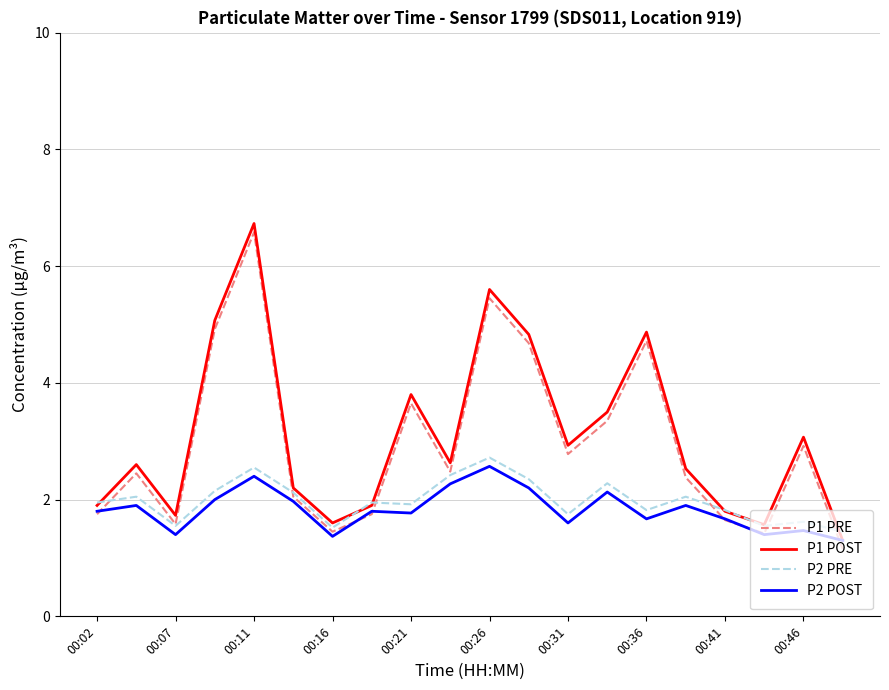

Which series ends up on top after the final intersection of P1 PRE and P2 PRE?

P2 PRE